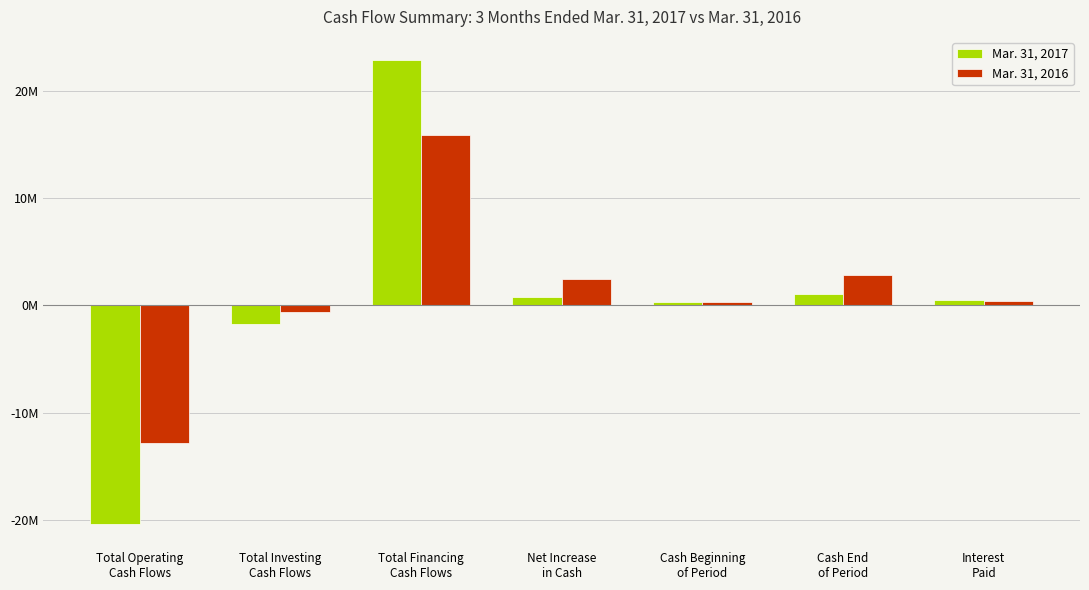

Between Net Increase
in Cash and Interest
Paid, which series saw the biggest shift?

Mar. 31, 2016